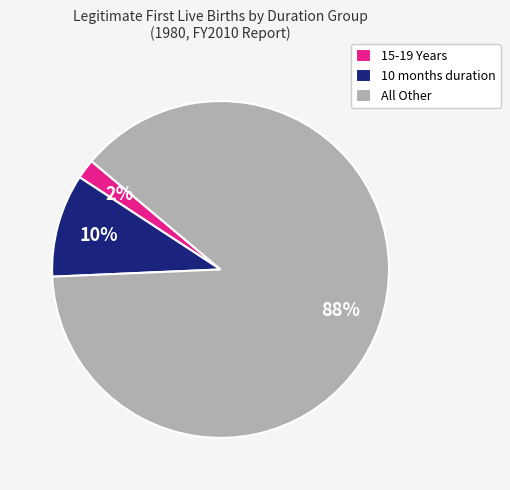

Count the number of slices in the pie.

3